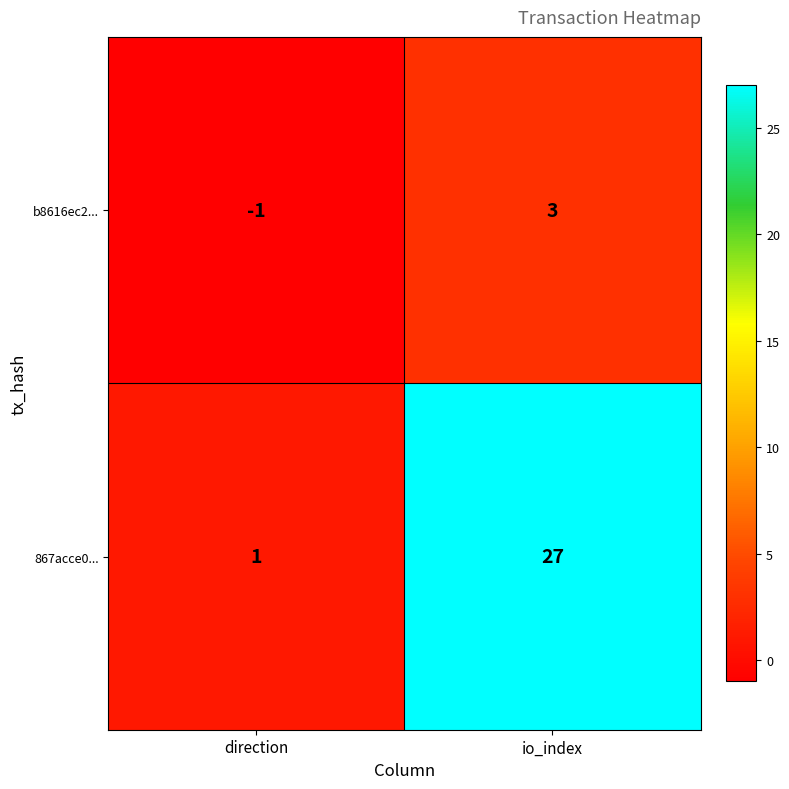

What is the difference between the maximum and minimum values in the b8616ec2... series?

4